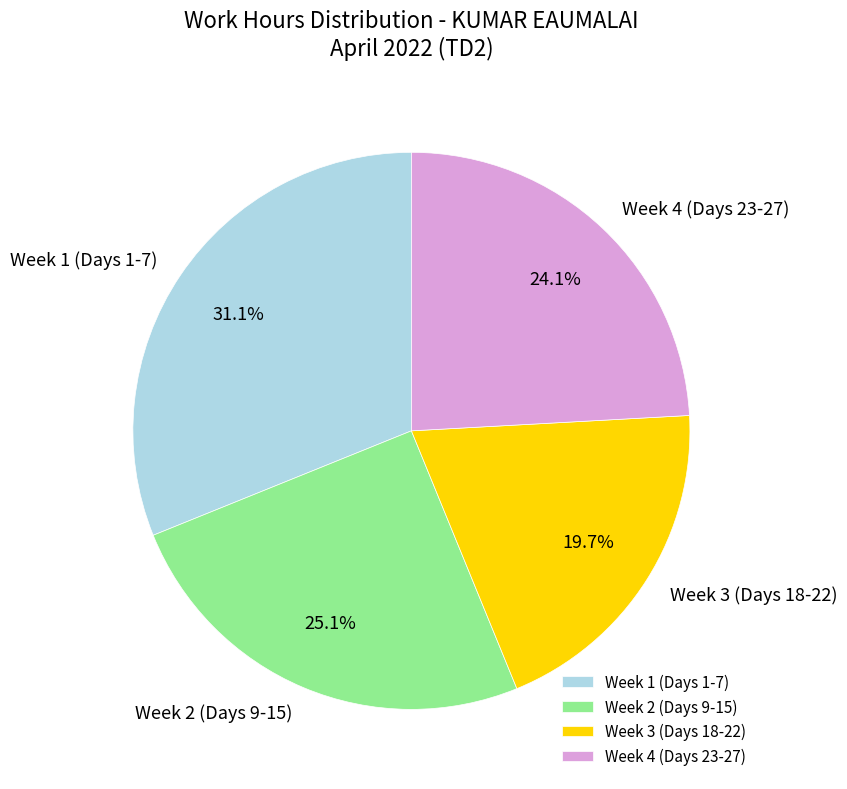

Which category has the biggest portion of the pie?

Week 1 (Days 1-7)